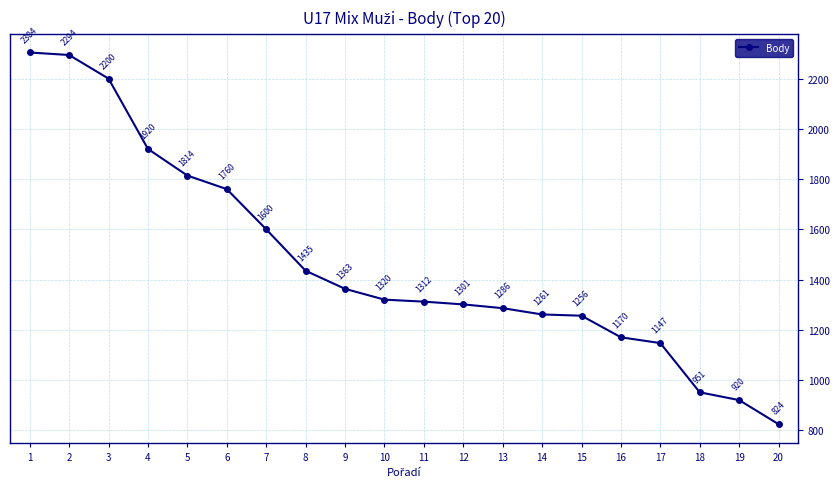

Which has a higher value, 12 or 11?

11